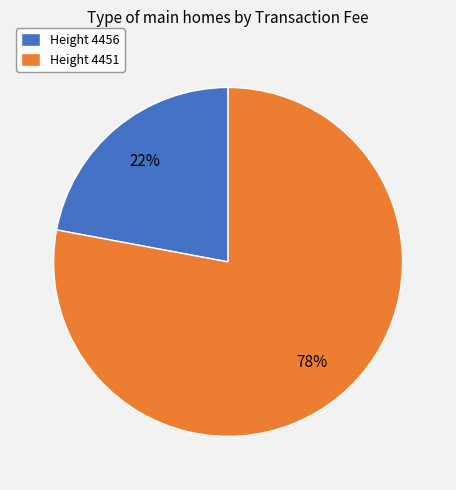

Which slice is the largest?

Height 4451